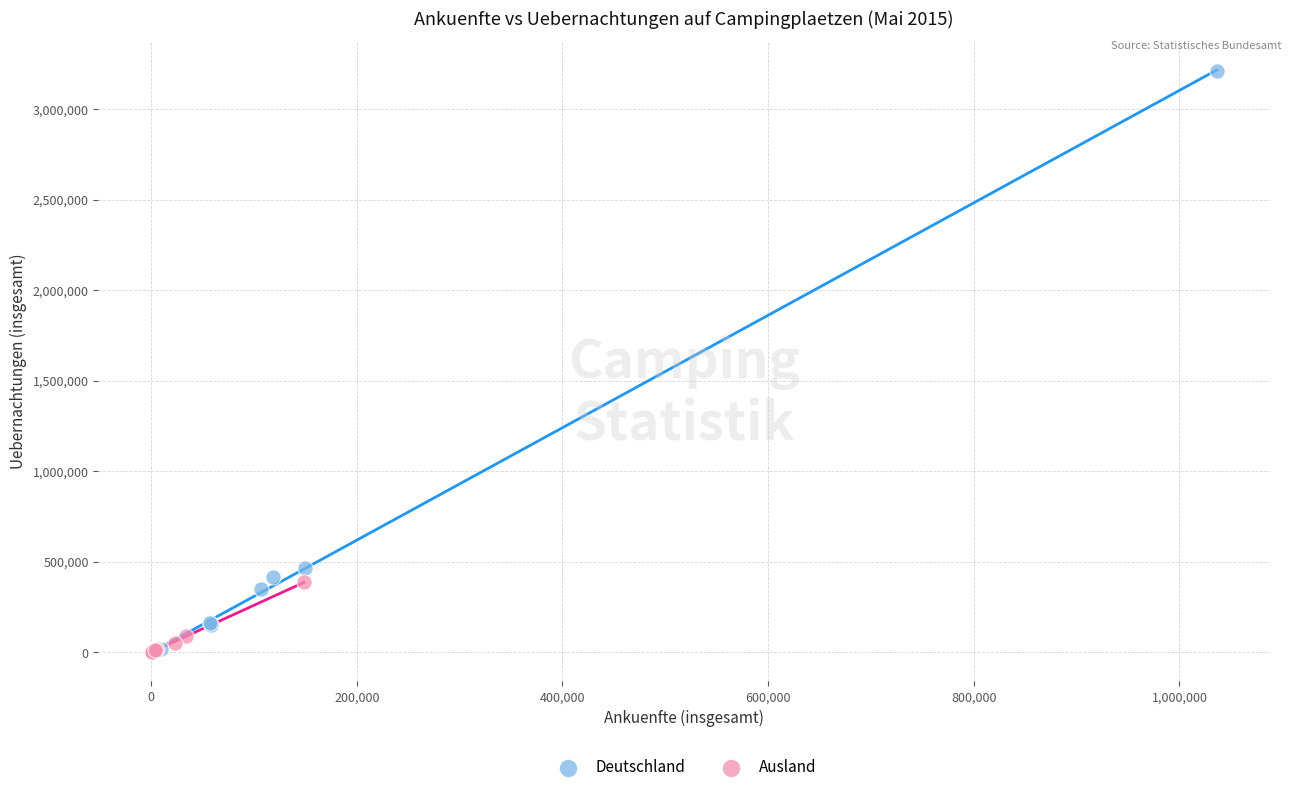

Which series has the largest Y range (max minus min)?

Deutschland